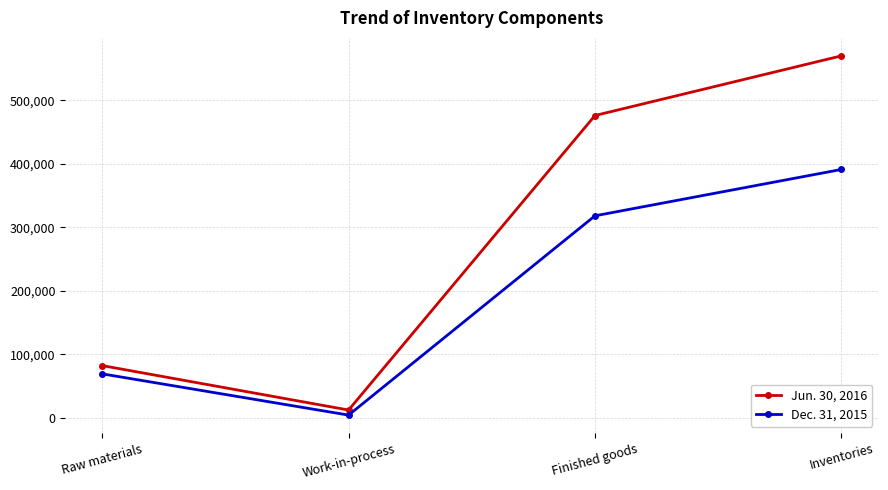

True or false: Jun. 30, 2016 and Dec. 31, 2015 cross at least once.

False